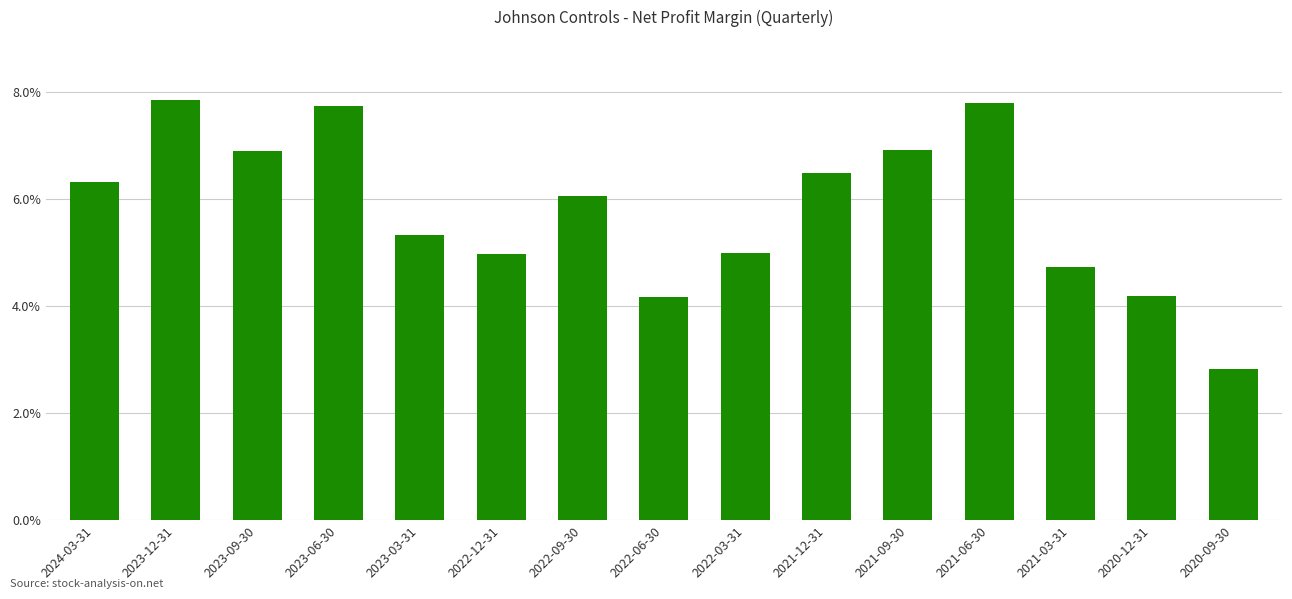

Which label corresponds to the largest value in the chart?

2023-12-31